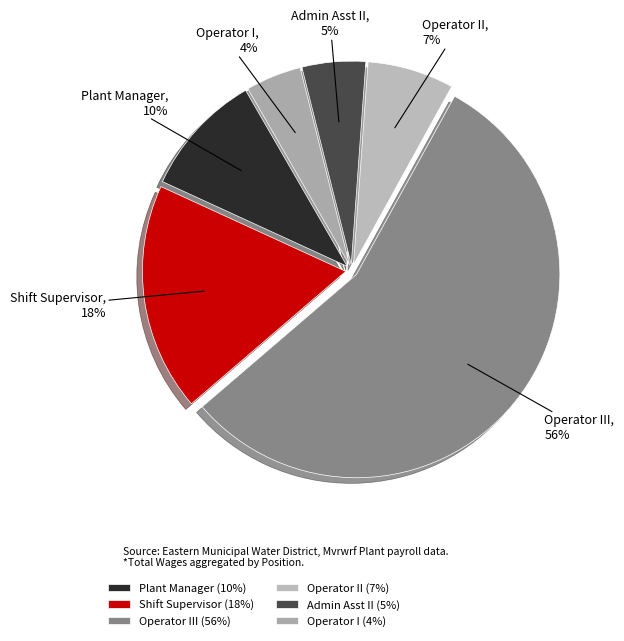

To the nearest percent, what is the average slice percentage?

17%